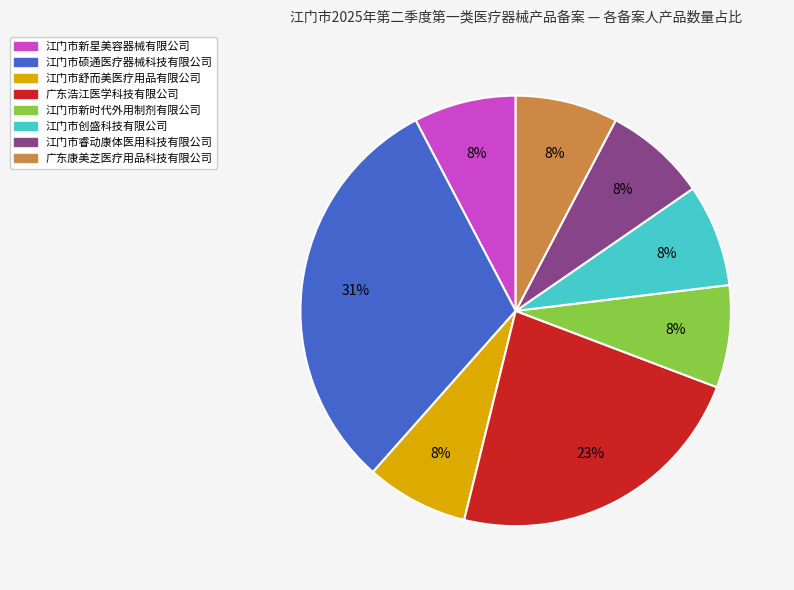

To the nearest percent, what is the difference between the largest and smallest slice percentages?

23%